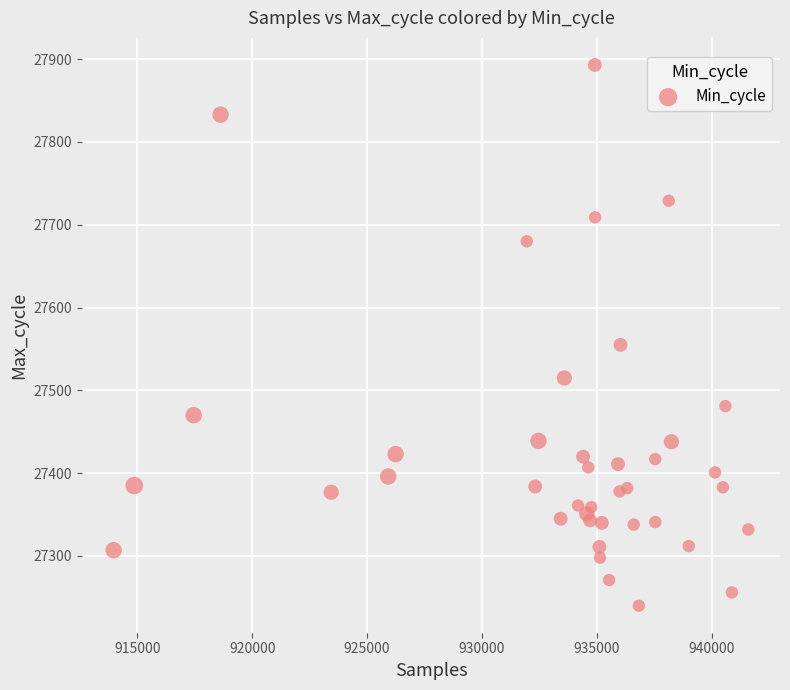

What is the range of X values (max minus min)?

27628